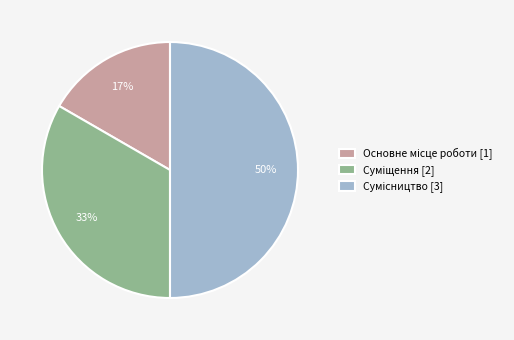

To the nearest percent, what is the average slice percentage?

33%